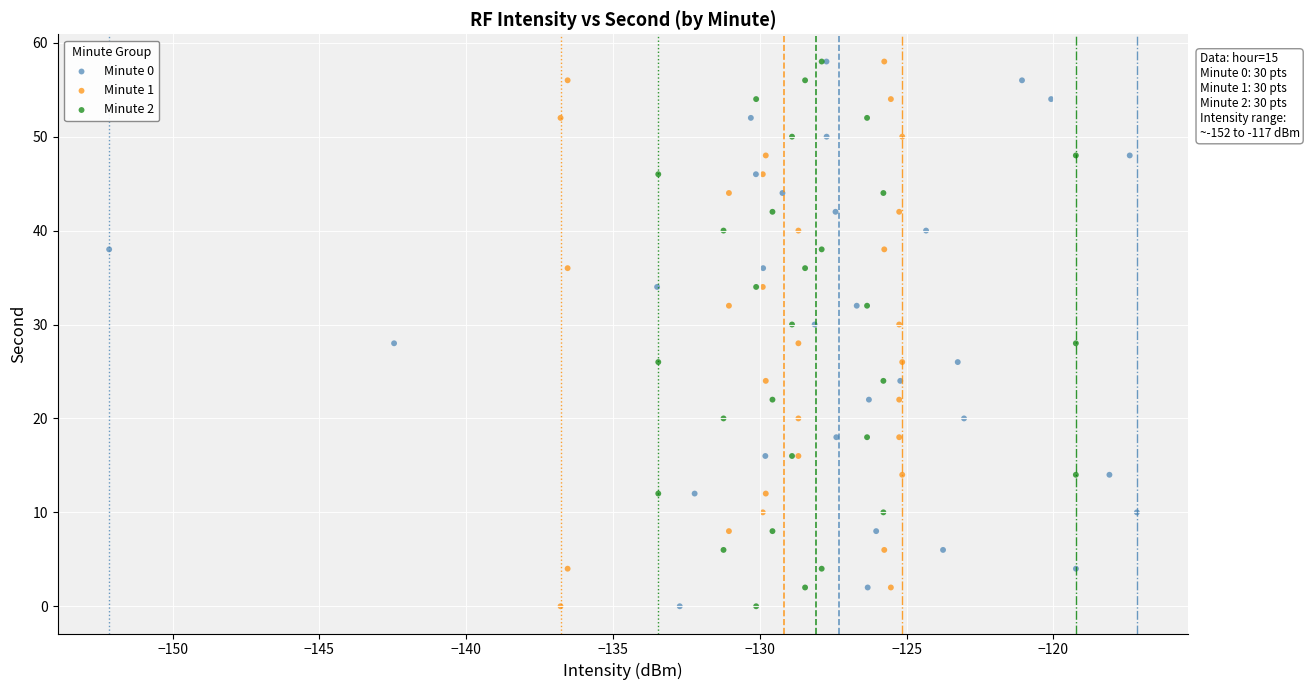

What are all the series names shown in the legend?

Minute 0, Minute 1, Minute 2